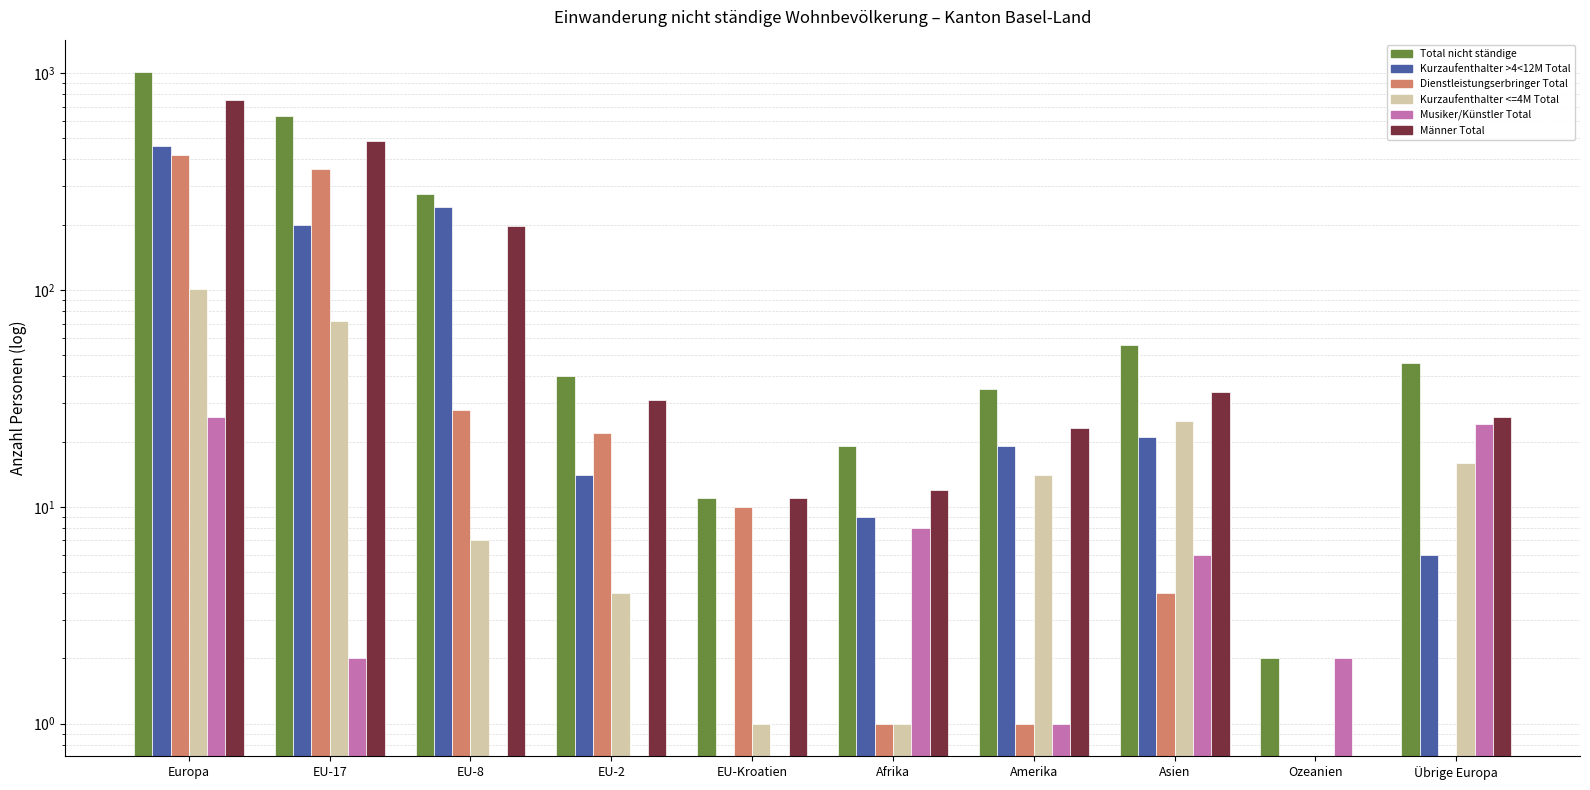

Which has a higher value, Afrika or Ozeanien?

Afrika